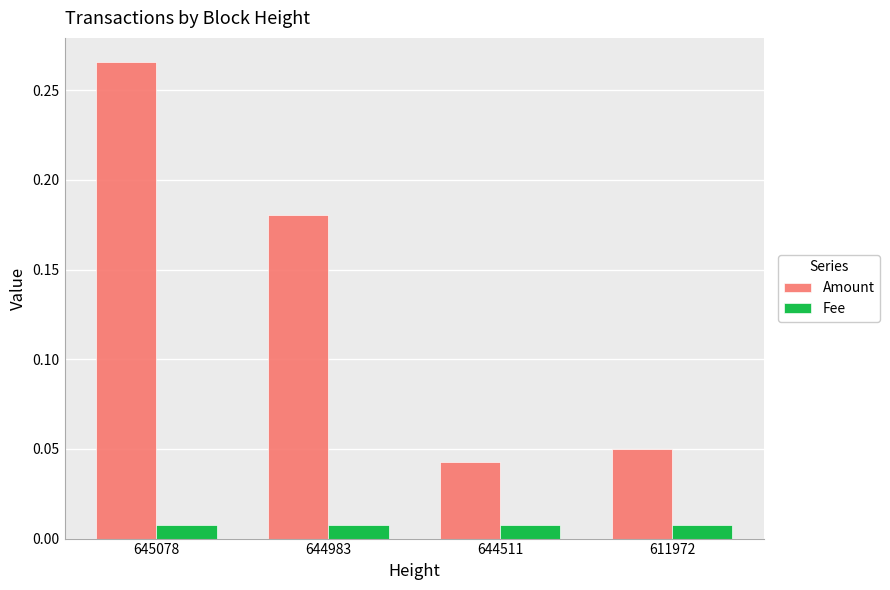

Count the Amount values in the range 0 to 1.

4